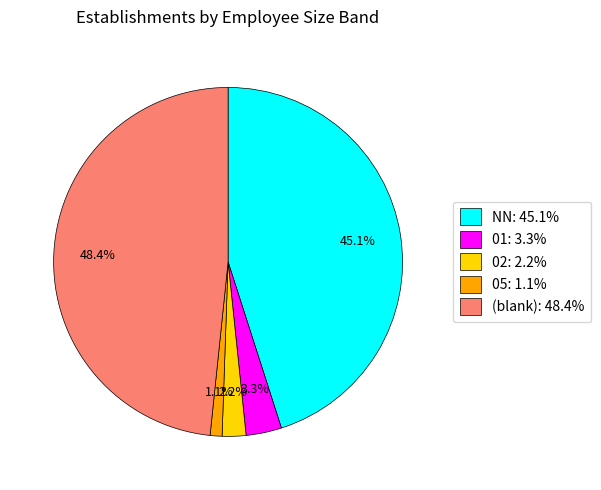

Count the number of slices in the pie.

5